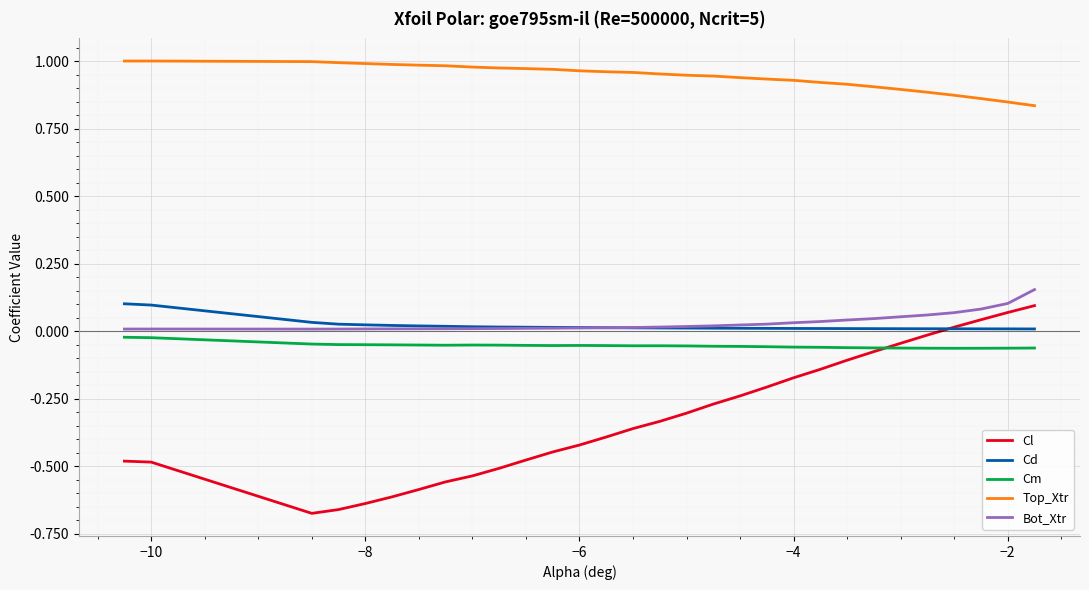

Which series has the largest total across all categories?

Top_Xtr